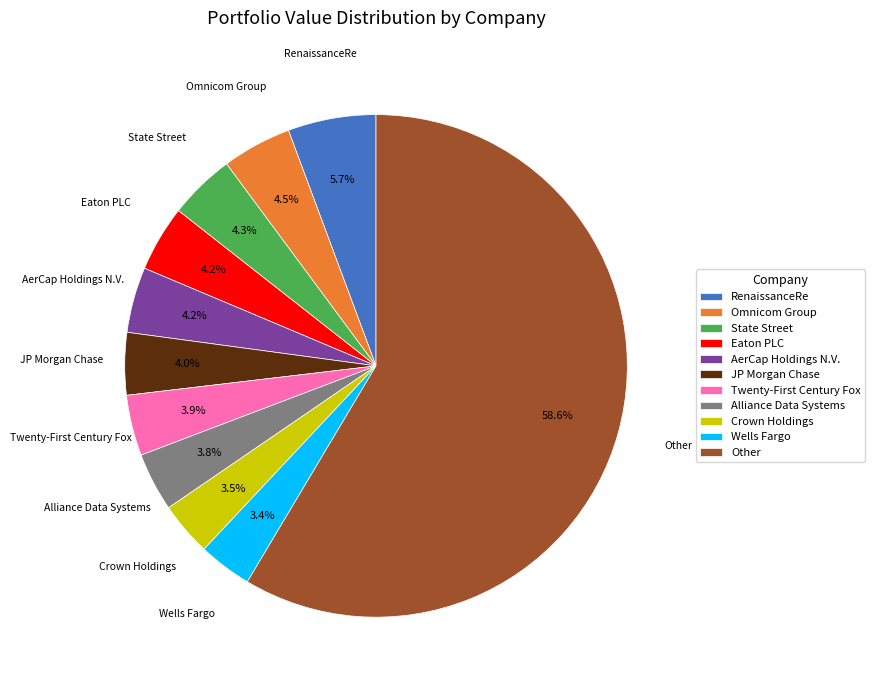

What percentage is the AerCap Holdings N.V. slice, to the nearest percent?

4%